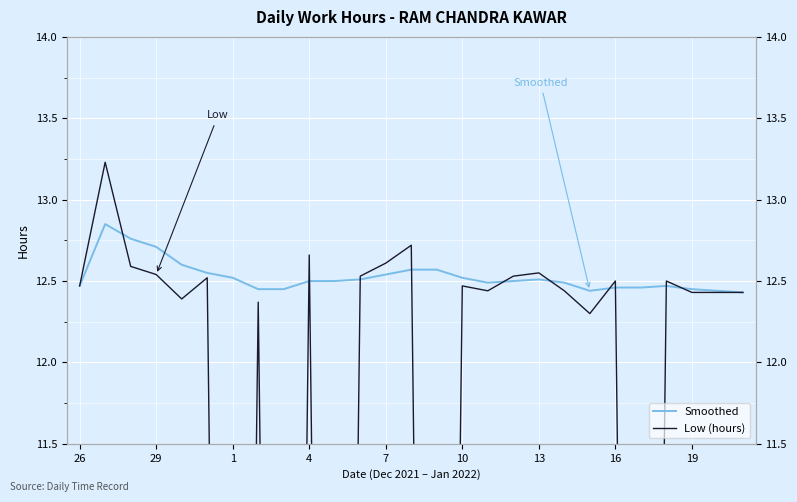

What is the spread (max minus min) of values at 7?

0.1